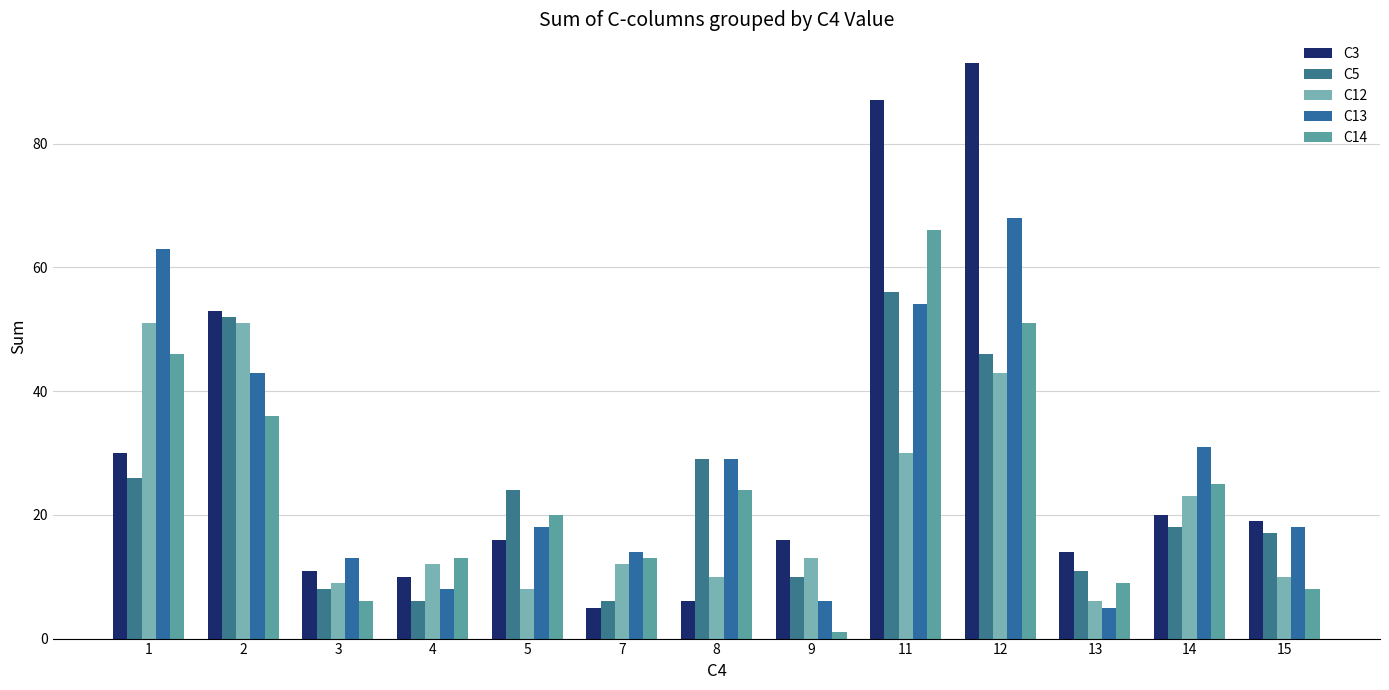

What is the minimum value for C3?

5